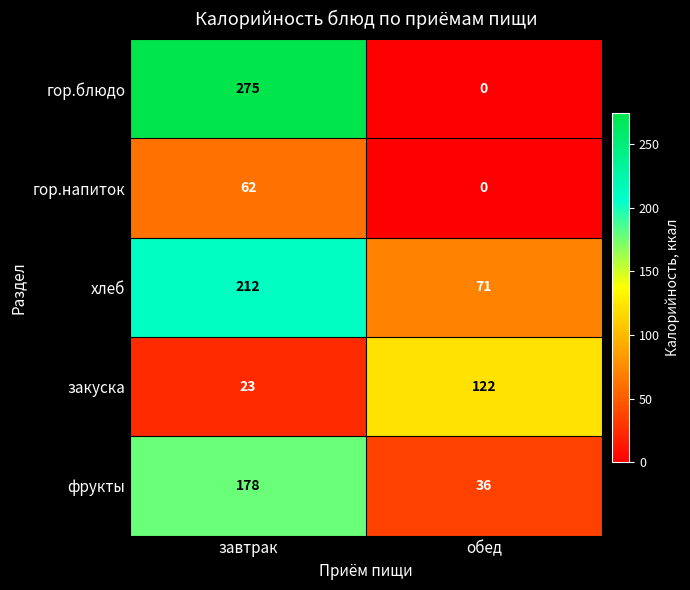

Which series has the largest total across all categories?

хлеб